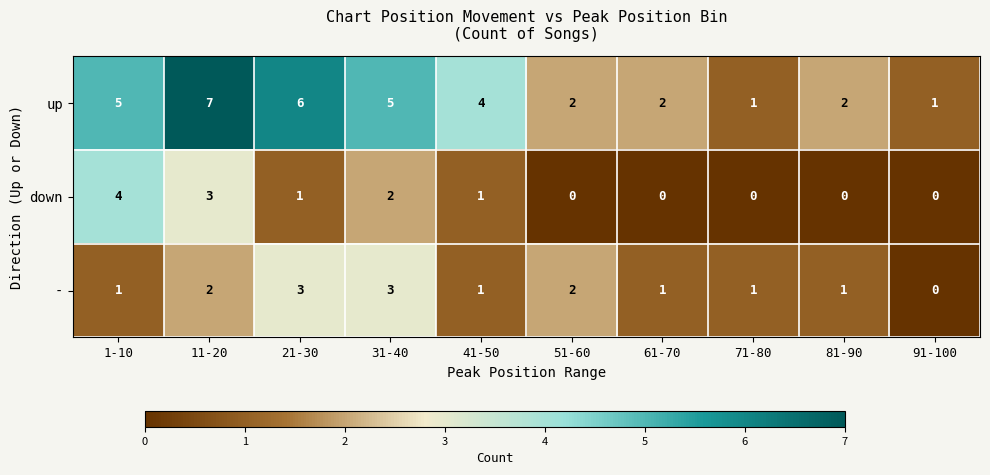

Between 11-20 and 51-60, which series saw the biggest shift?

up